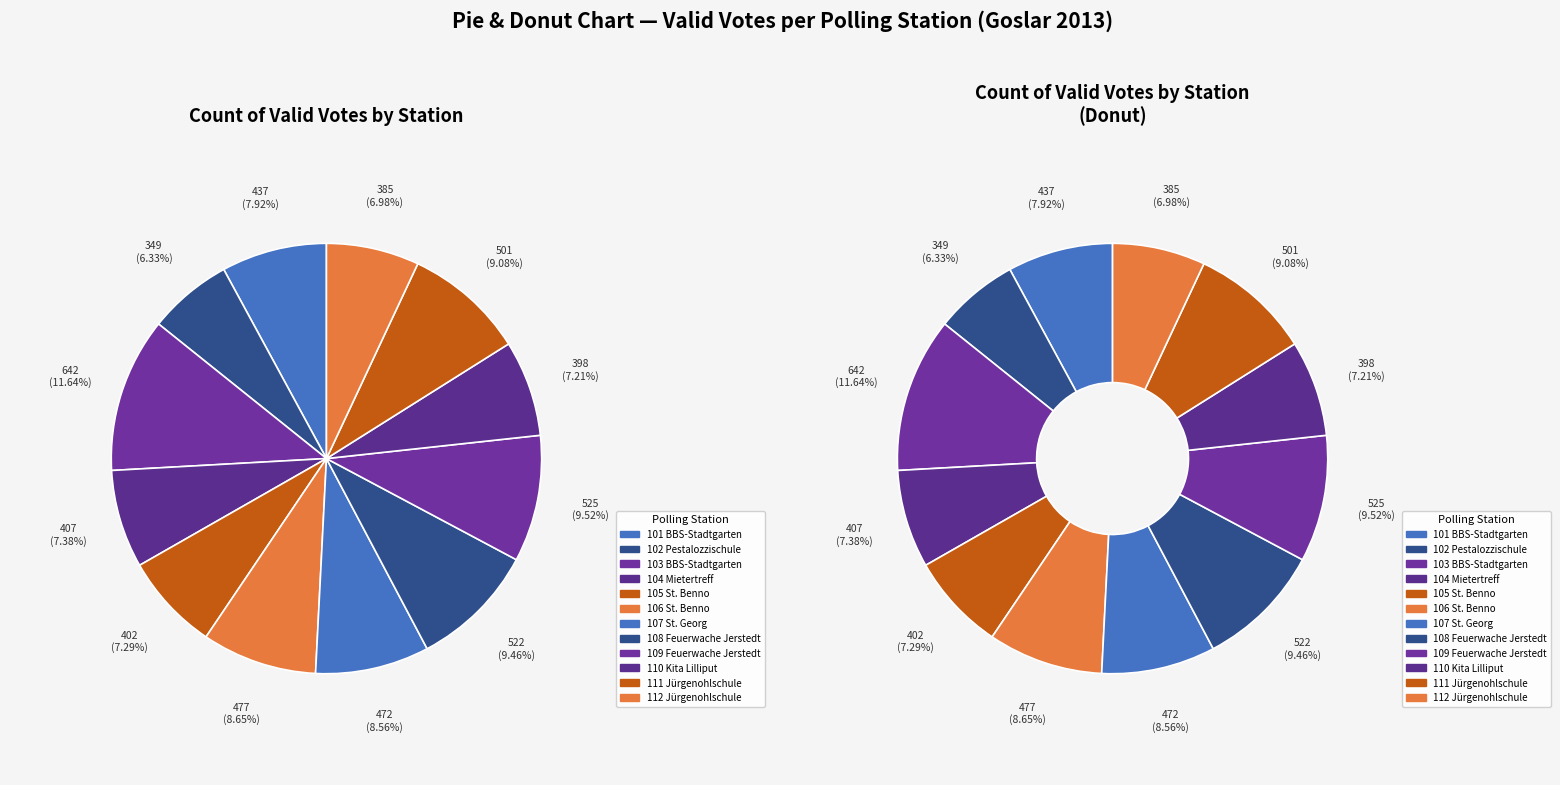

Which slice is the smallest?

102 Pestalozzischule